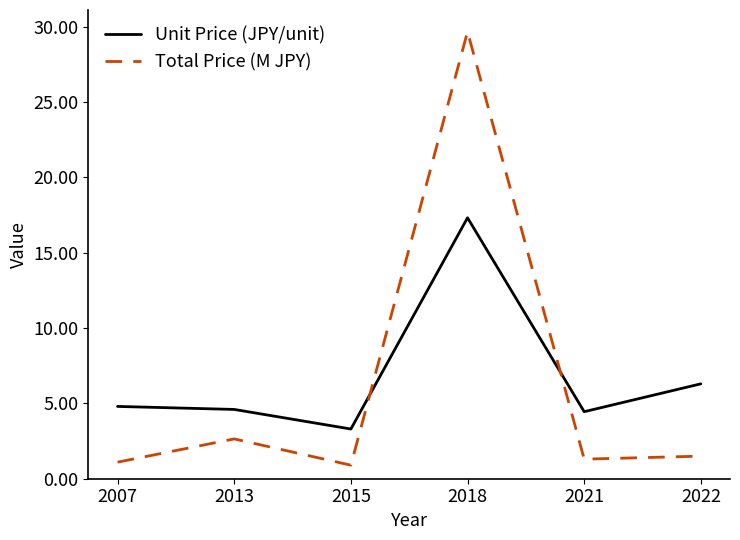

Rank the series by their maximum value, from lowest to highest.

Unit Price (JPY/unit), Total Price (M JPY)